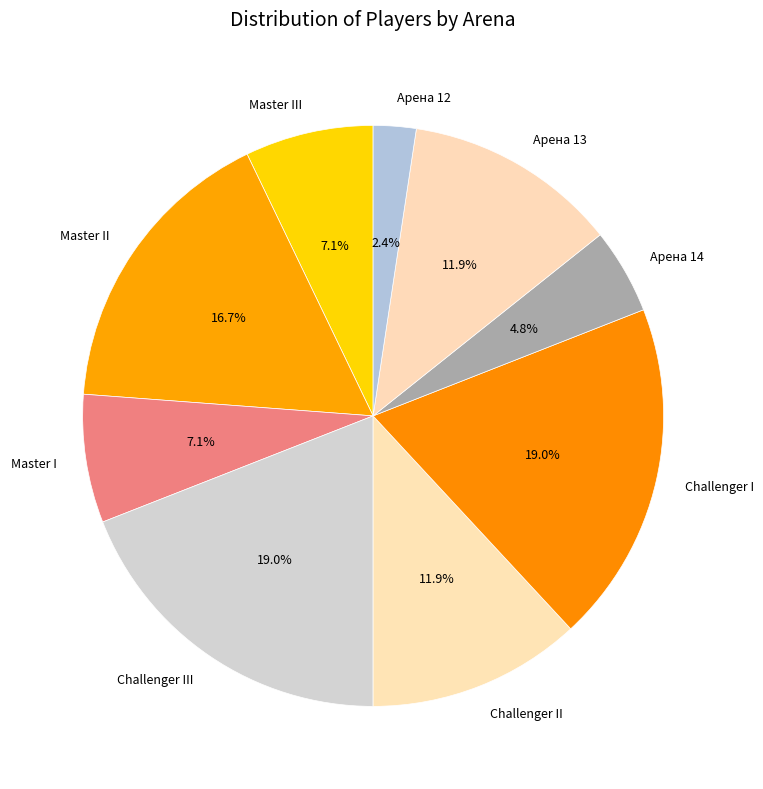

Does Challenger III represent more than half of the total?

No